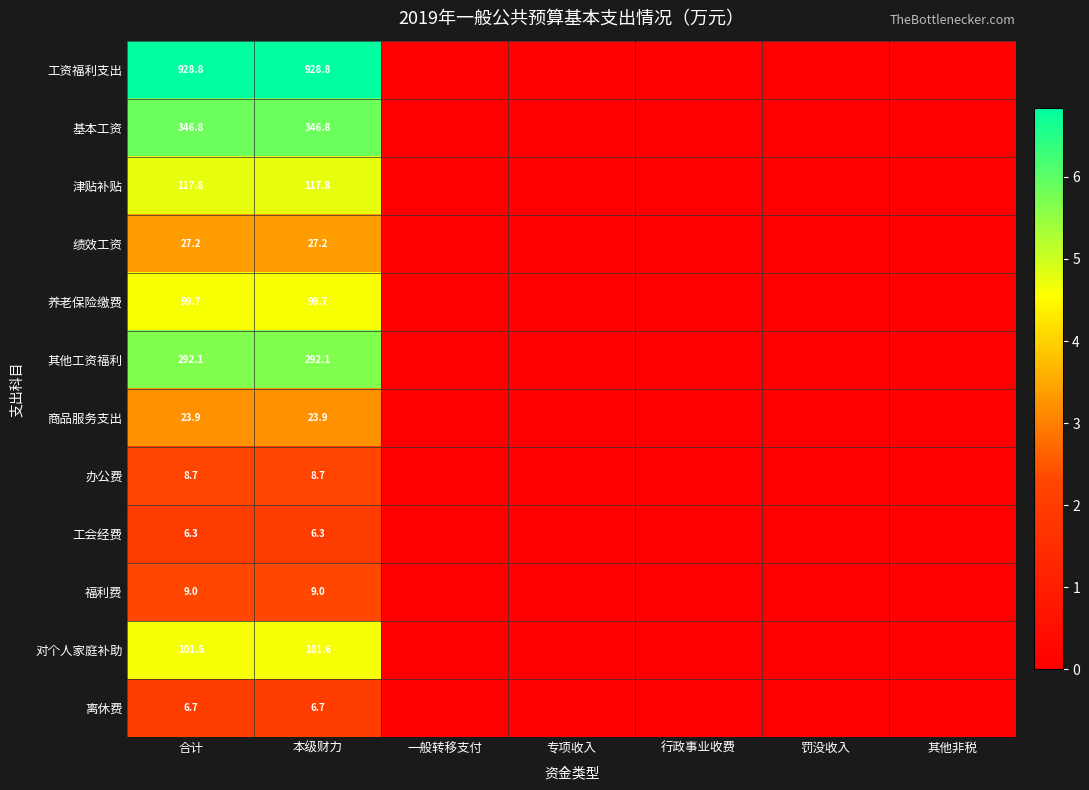

The 商品服务支出 series shows 38.0 at 合计. True or false?

False